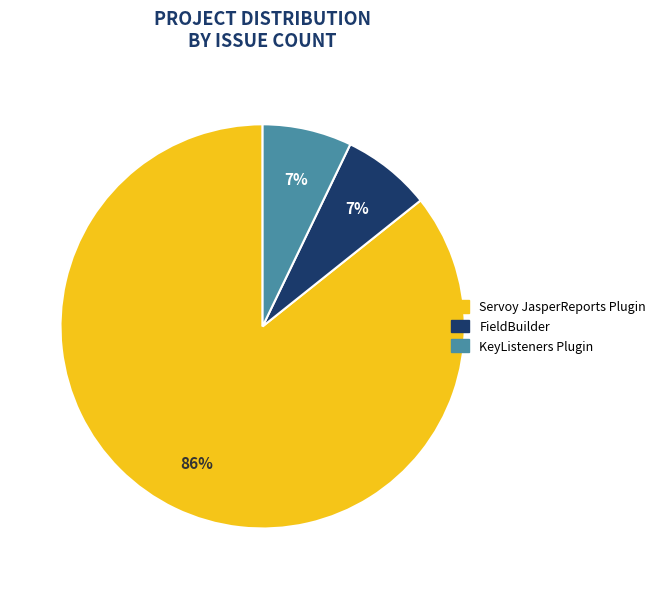

Does any single category account for the majority?

Yes